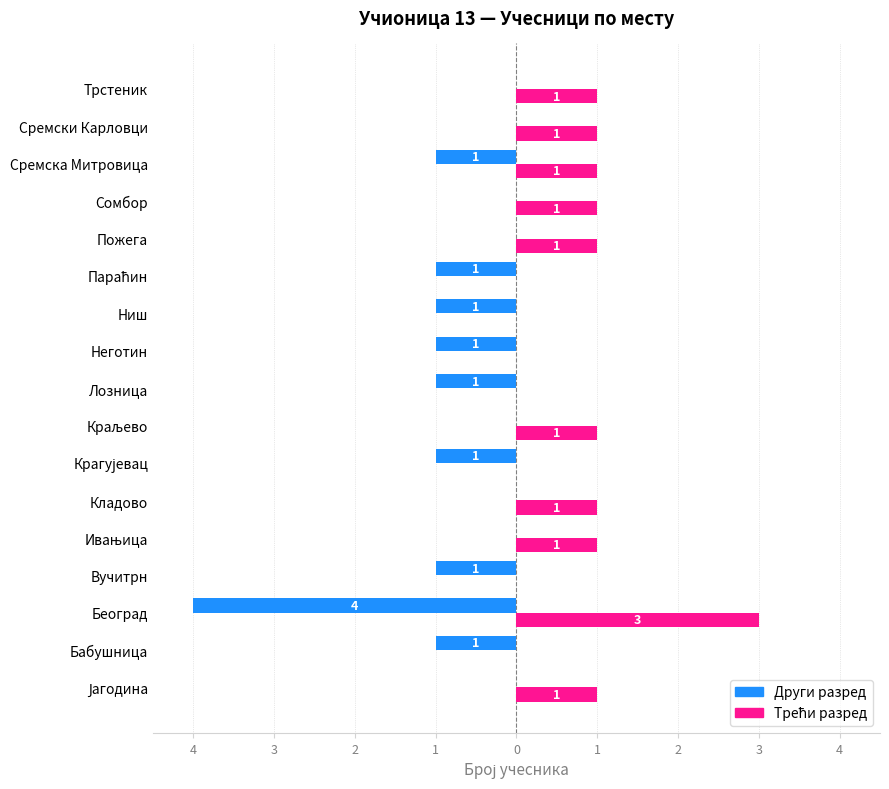

Which series has the largest range (max minus min)?

Други разред